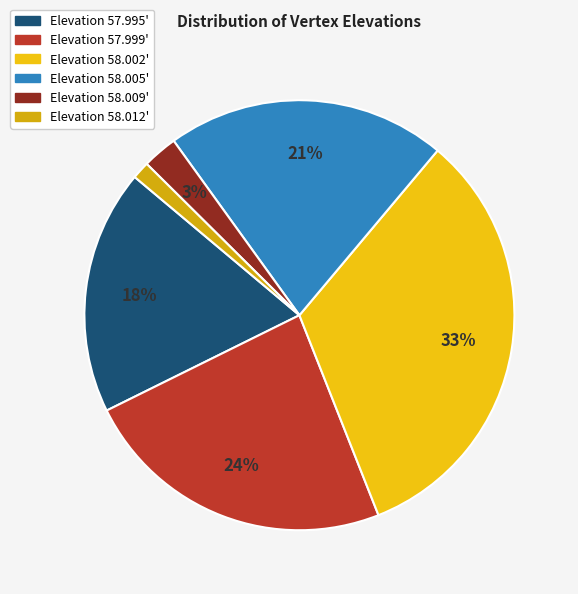

How many segments does this pie chart have?

6